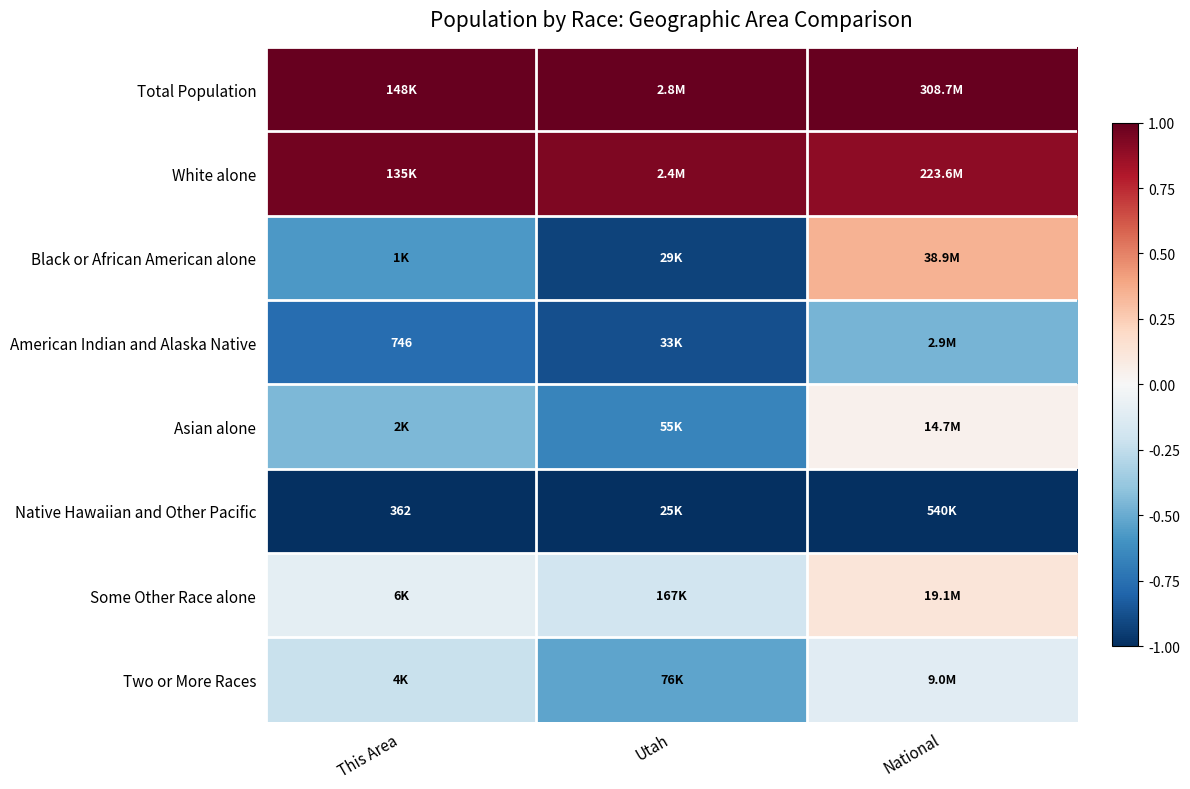

True or false: Native Hawaiian and Other Pacific has a value of -1.0 at This Area.

True